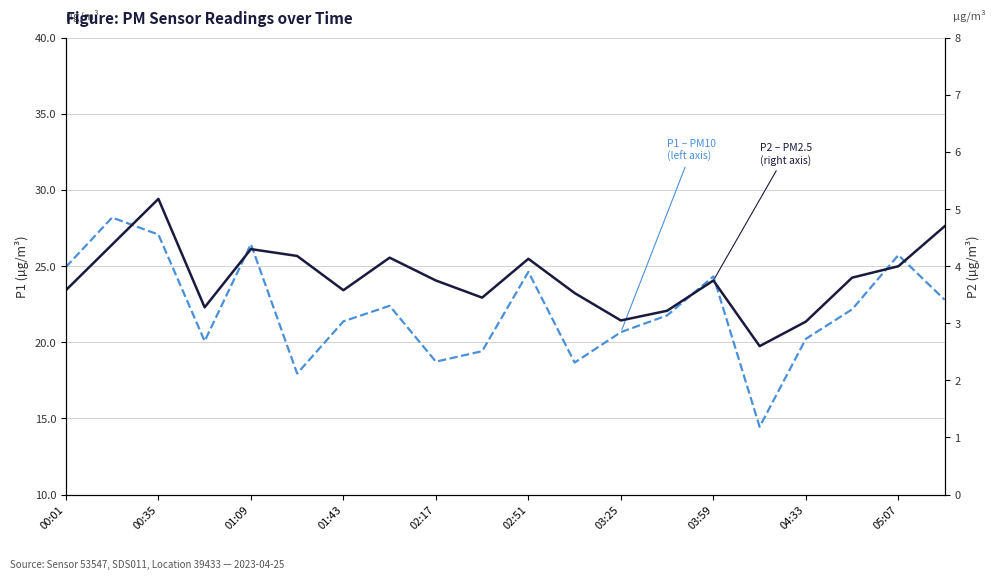

Which series has the widest spread of values?

P1 – PM10 (left axis)